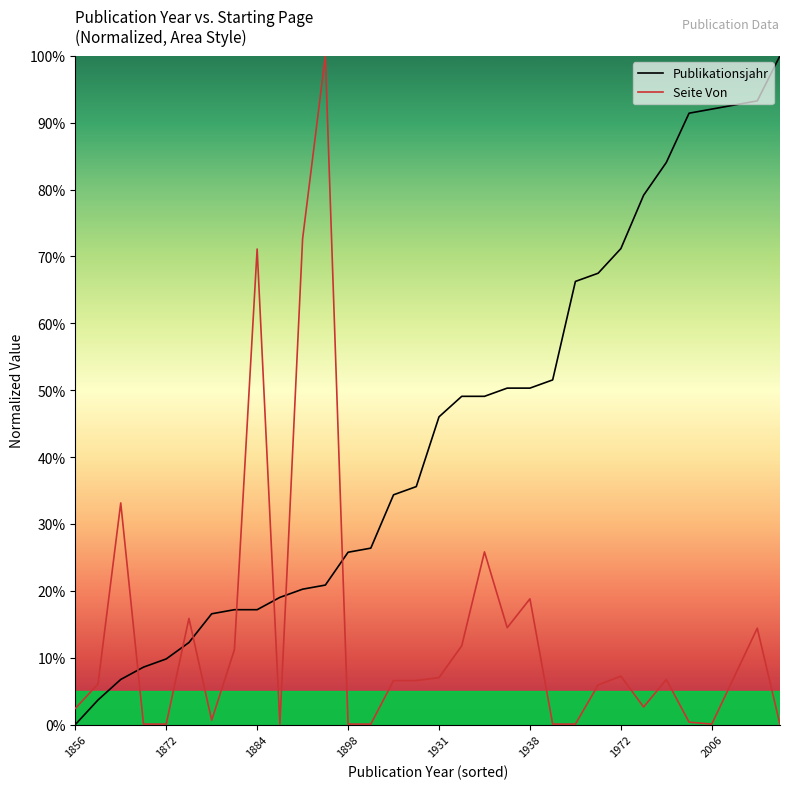

At which category does the chart reach its minimum across all series?

1856